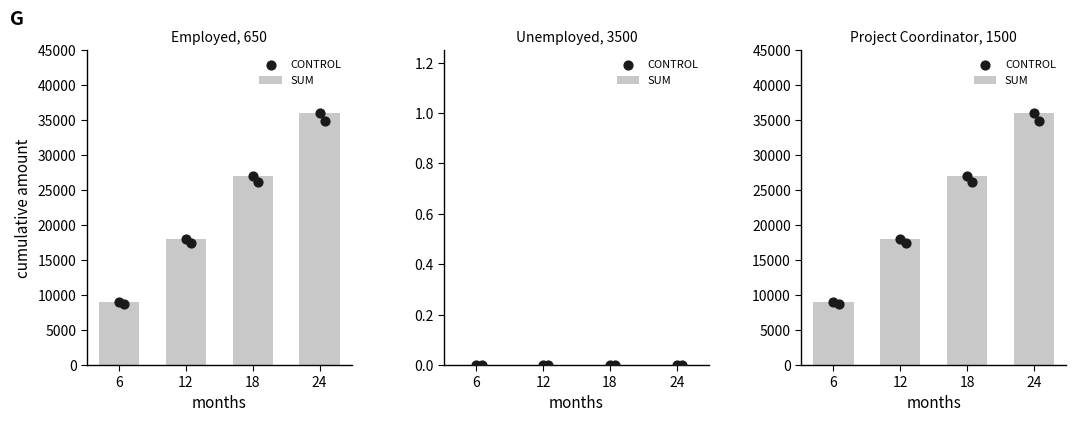

Which series has the largest total across all categories?

SUM